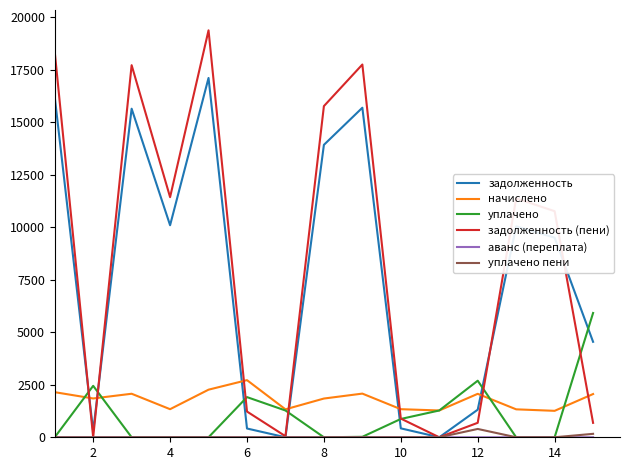

Which series has the largest range (max minus min)?

задолженность (пени)